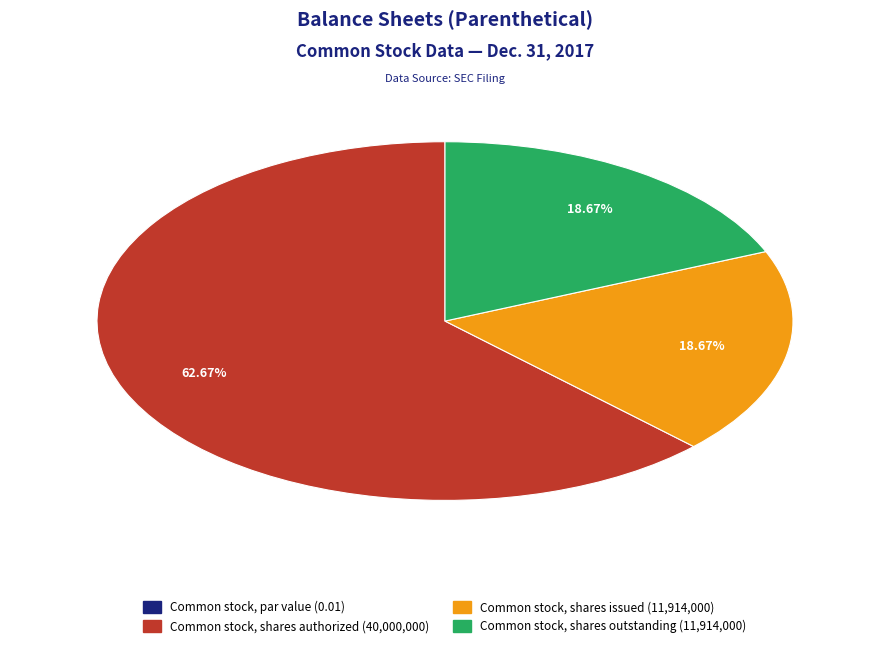

Do Common stock, shares issued and Common stock, shares authorized together represent more than half of the pie?

Yes